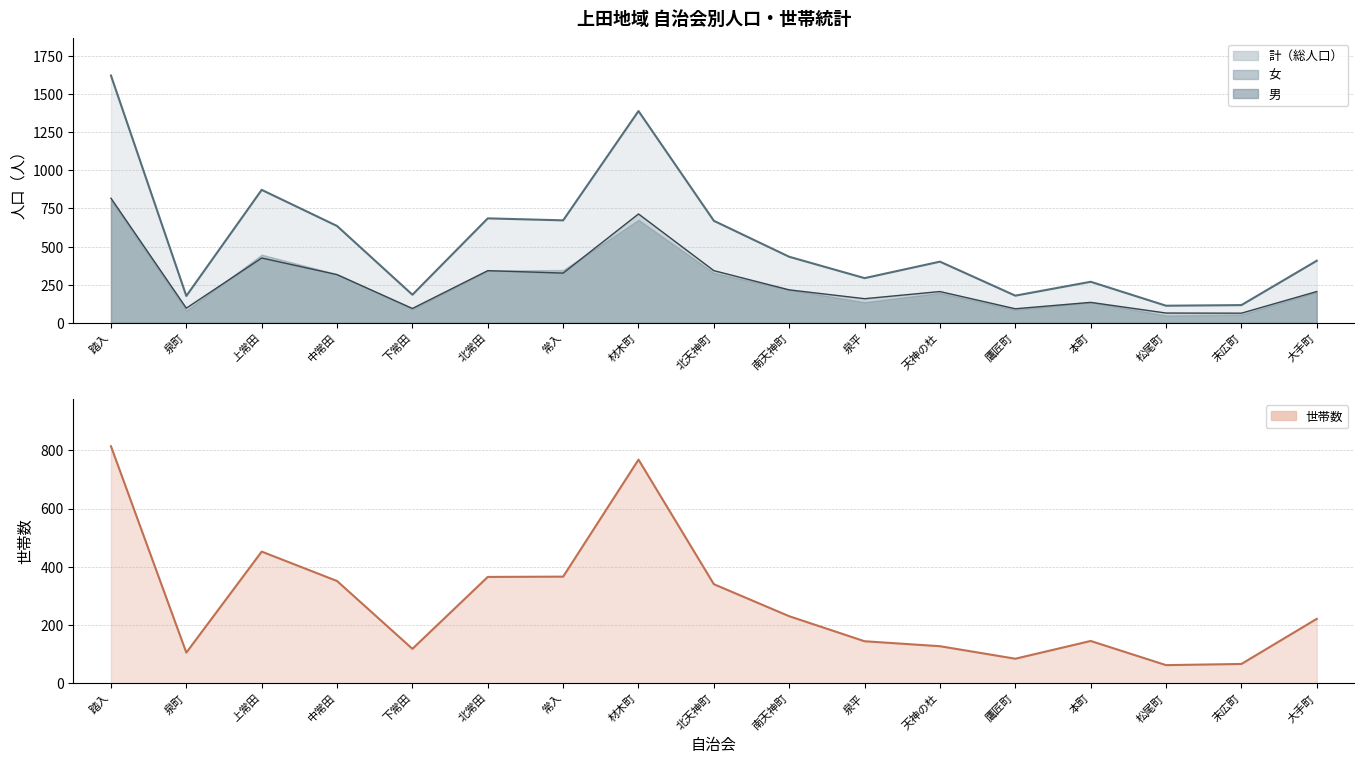

True or false: 計 and 女 cross at least once.

False